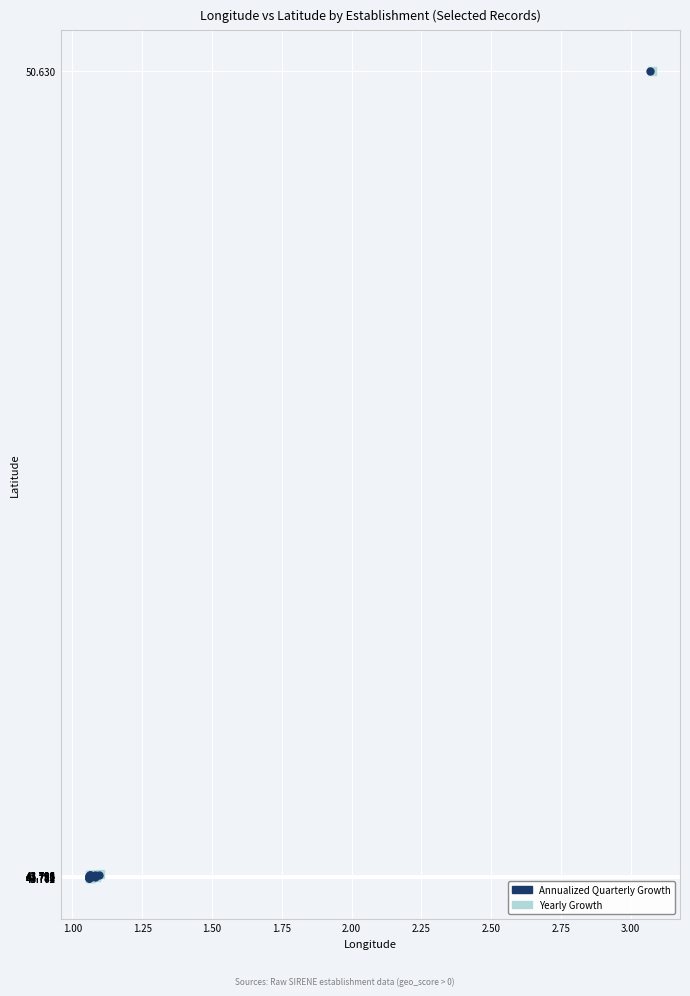

What are all the series names shown in the legend?

Annualized Quarterly Growth, Yearly Growth